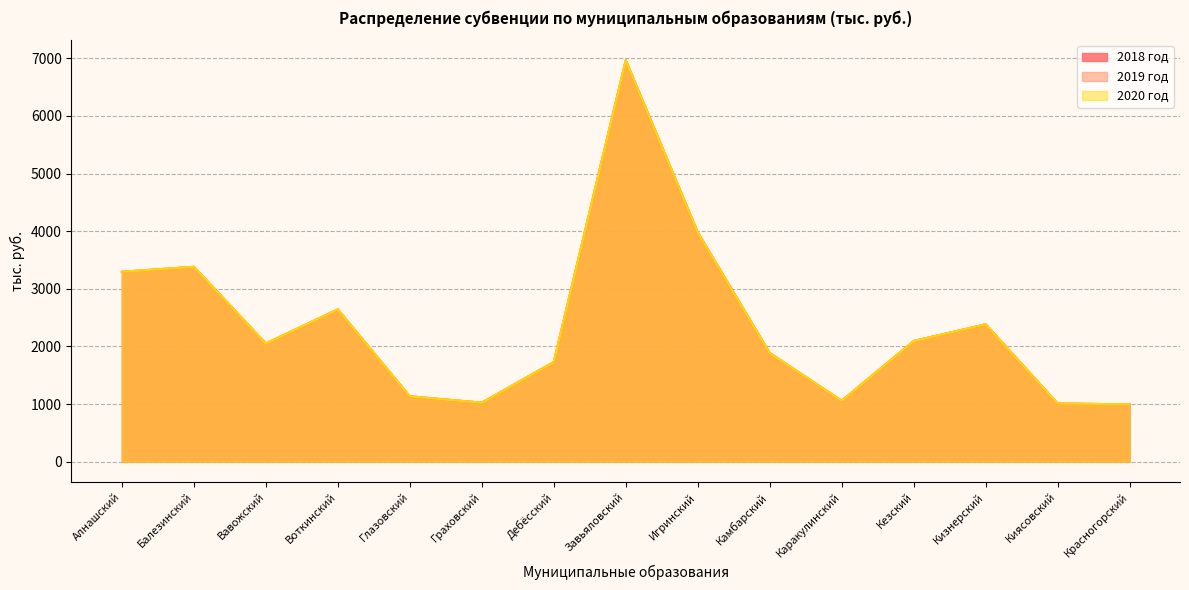

What is the label of the 9th point from the left?

Игринский